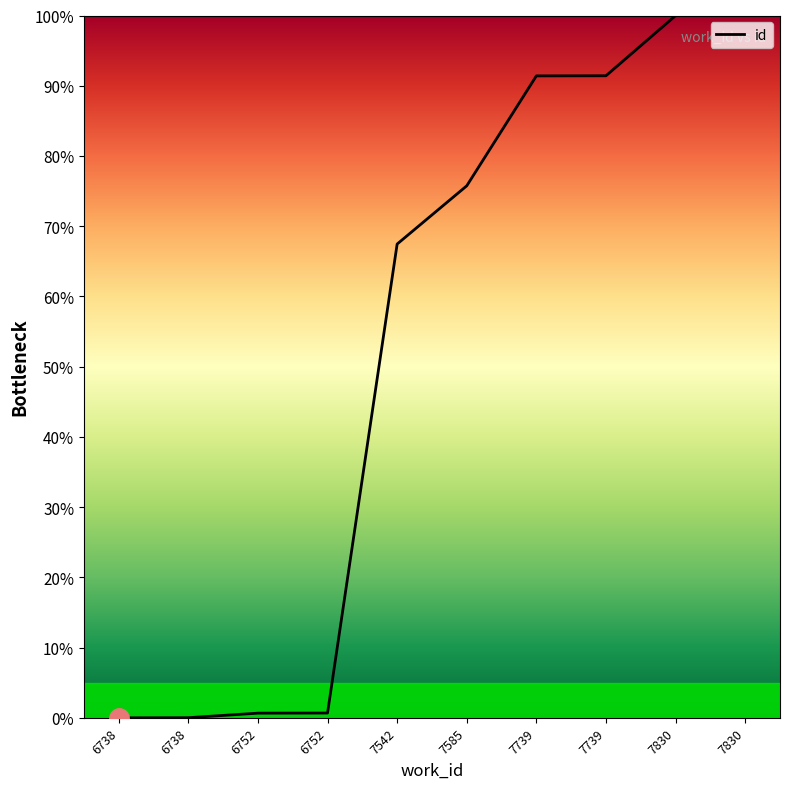

Does the chart have visible grid lines?

No